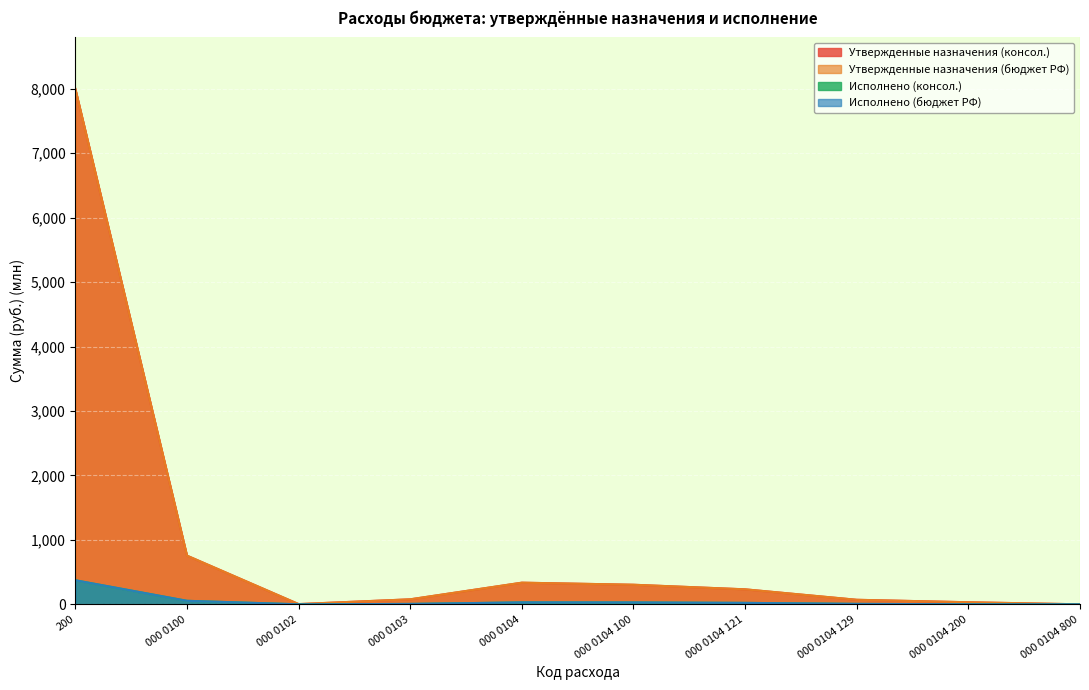

The value of Утвержденные назначения (консол.) at 000 0104 is 114.6. True or false?

False